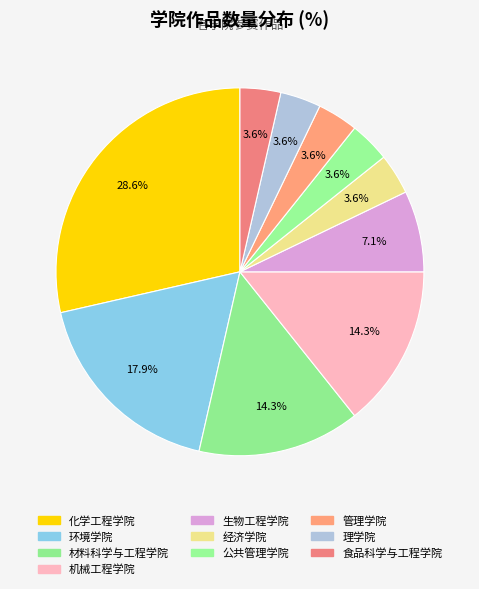

What is the largest slice in the pie chart?

化学工程学院